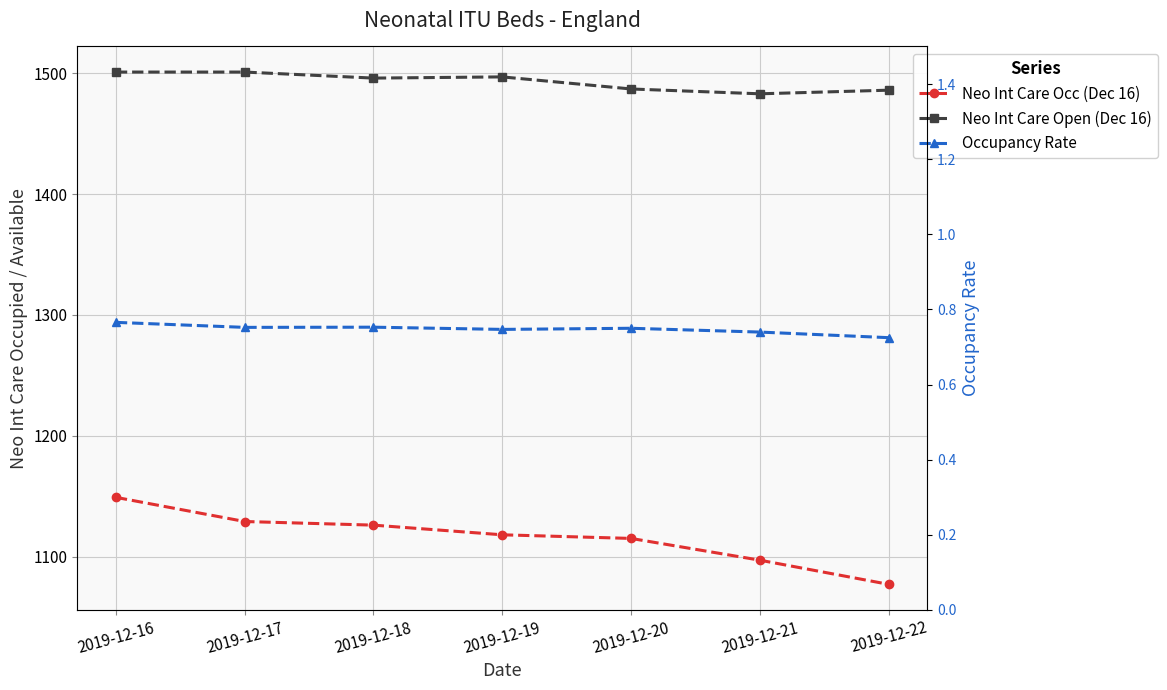

How many lines are shown in the chart?

3